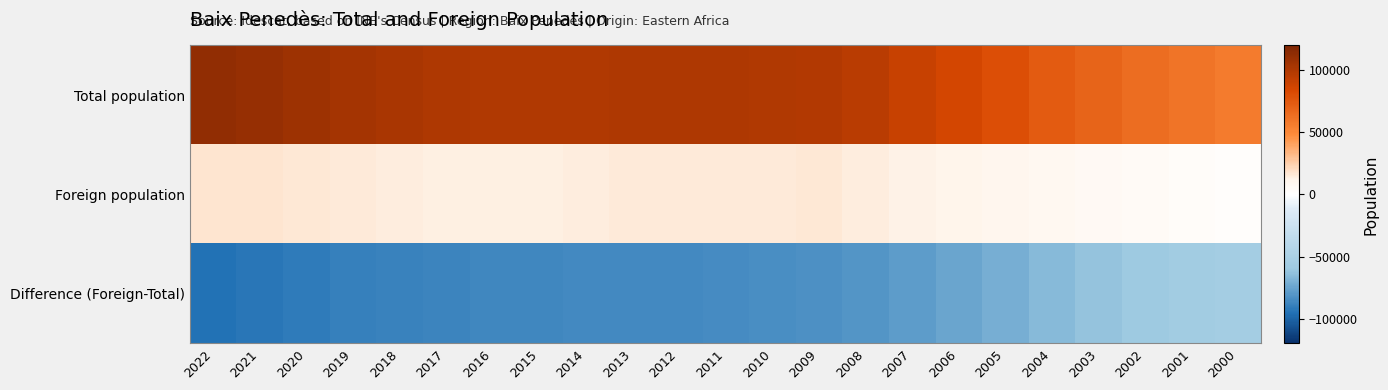

What is the smallest value displayed?

-94882